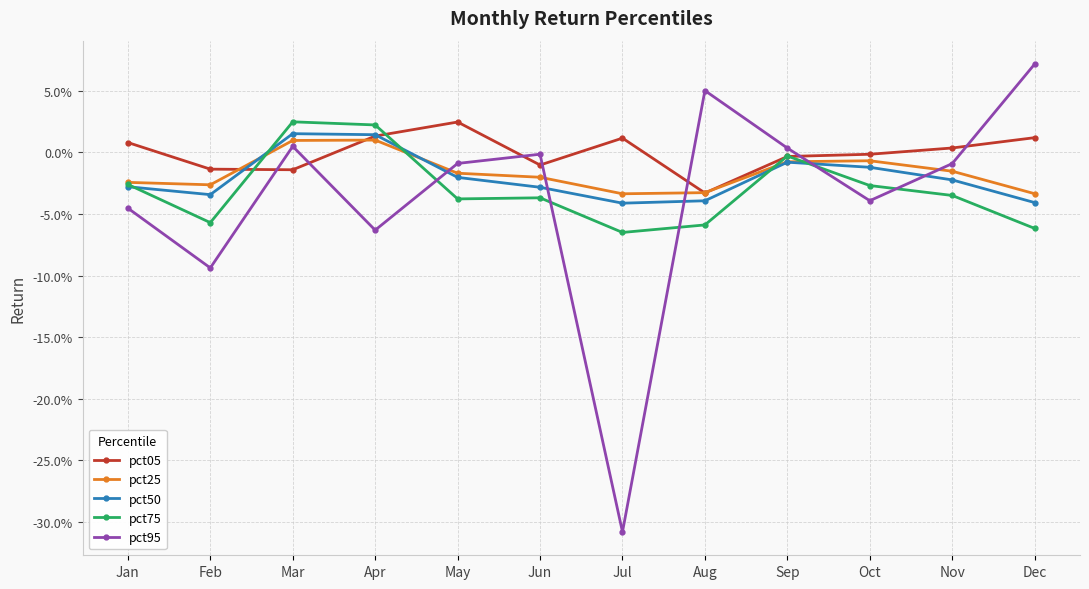

At how many categories does at least one series exceed 0?

9